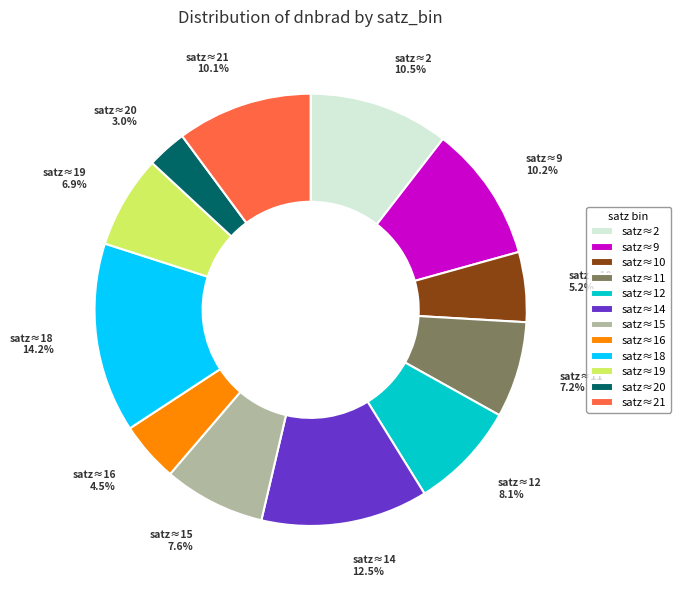

Which slice is the largest?

satz≈18